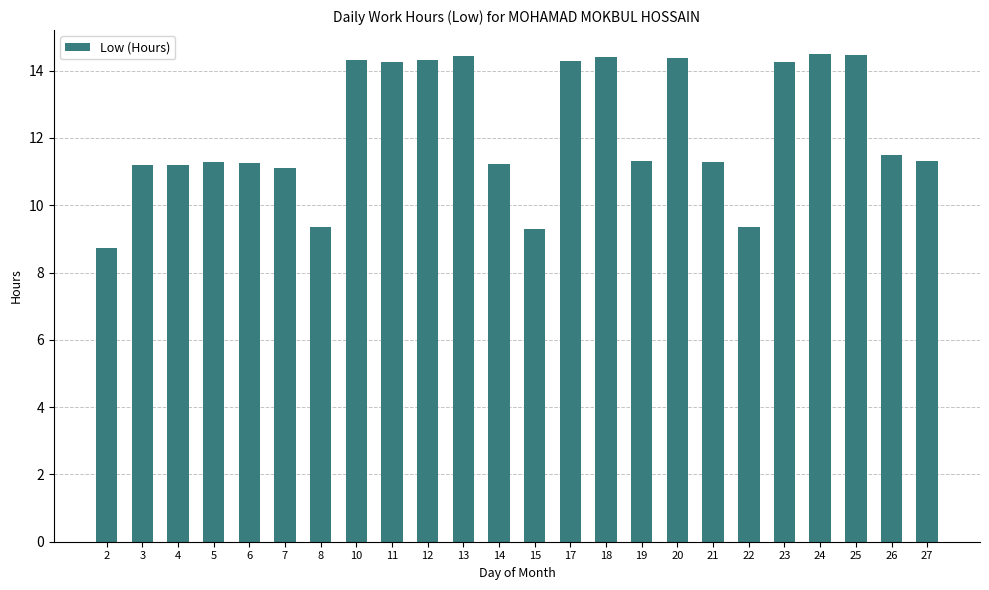

At which label does the data first exceed 11?

3